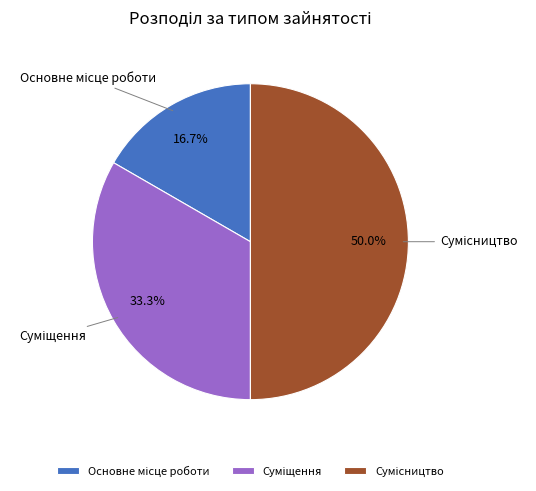

How many slices are in this pie chart?

3